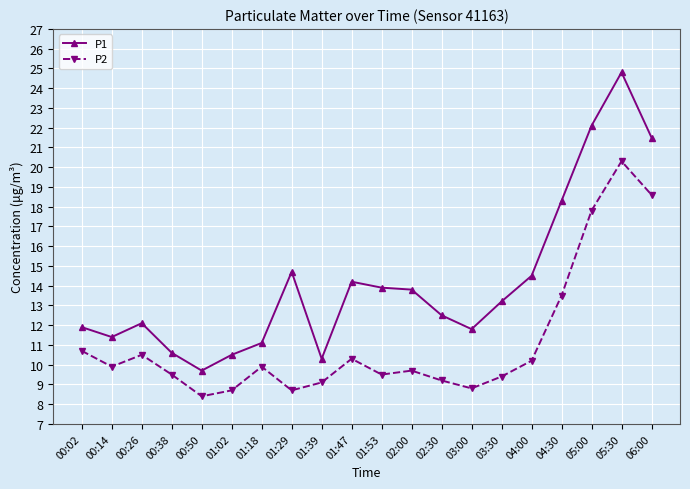

What is the average value of the P2 series?

11.1